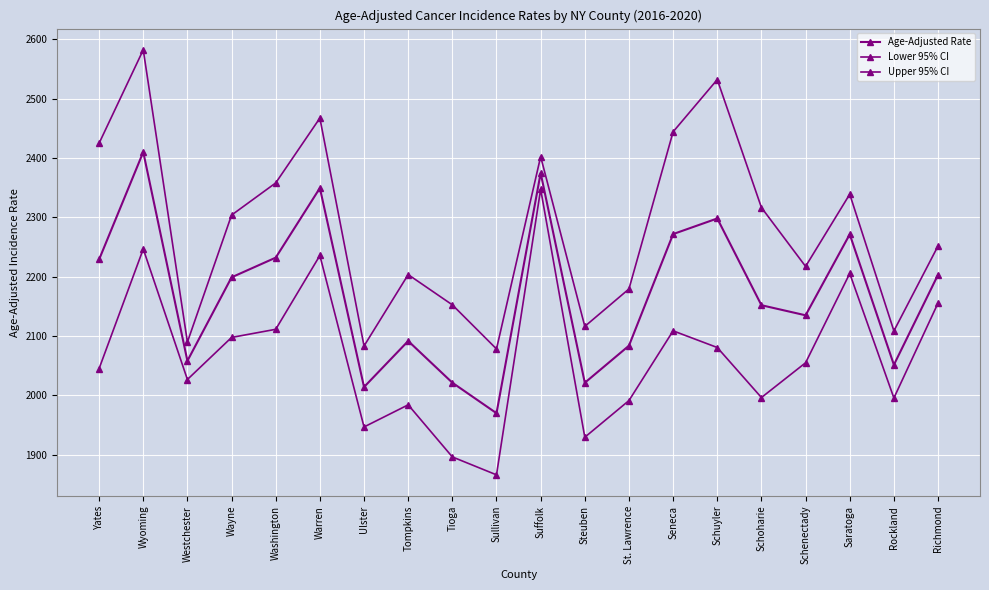

Is this an area chart (filled region under the line)?

No